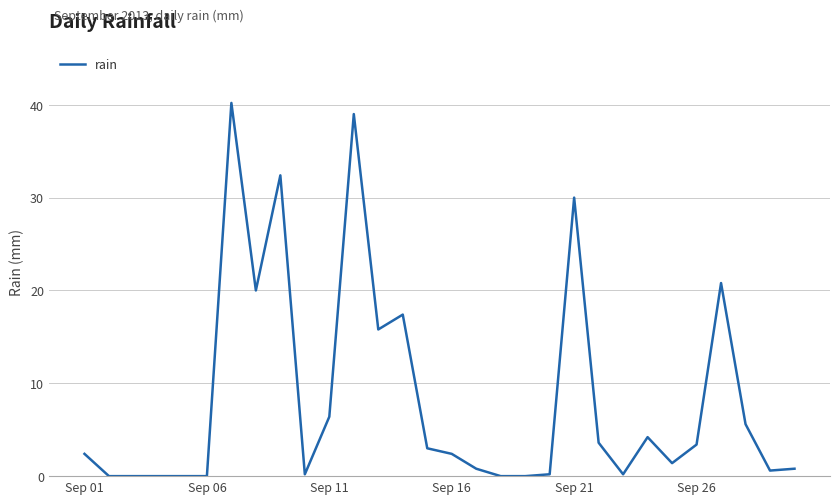

What is the difference between the maximum and minimum values?

40.2